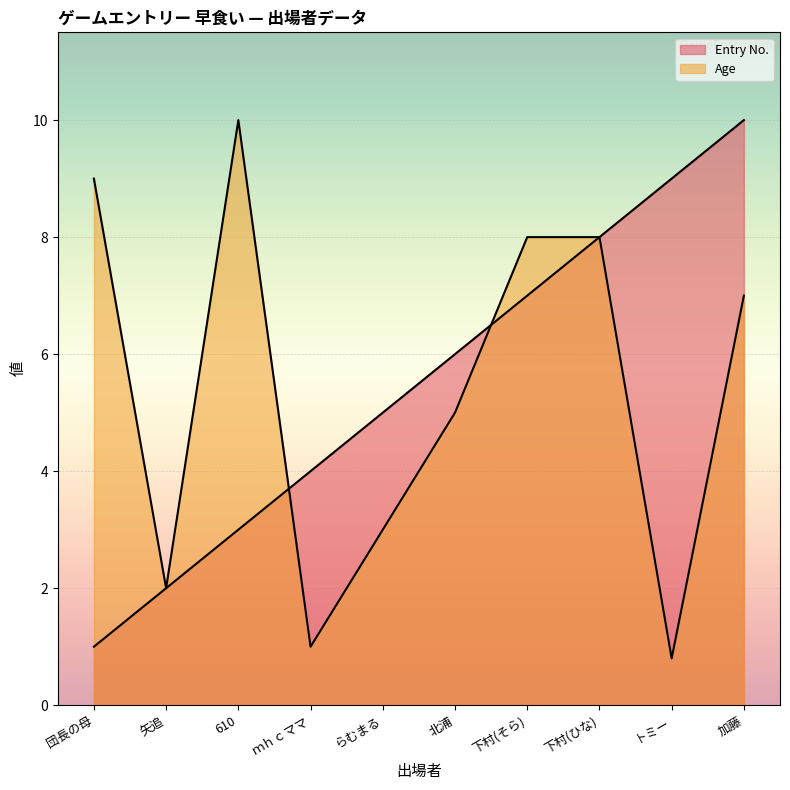

At which label does Entry No. reach its peak?

加藤